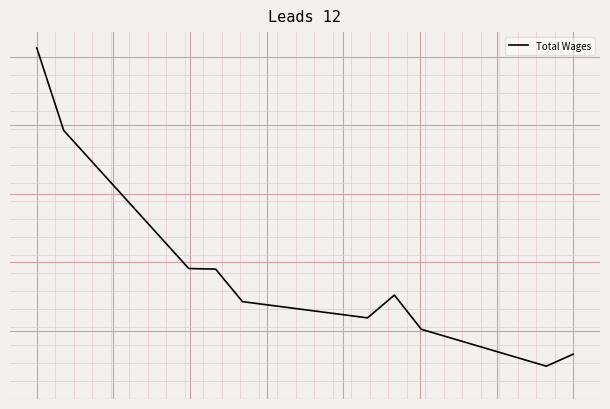

Does the chart display data point markers on the line(s)?

No